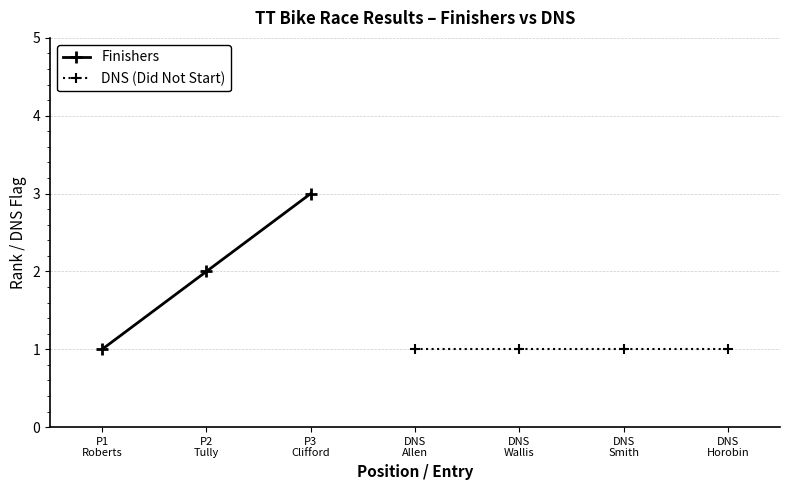

What is the difference between the values at P3 Clifford and P1 Roberts?

2